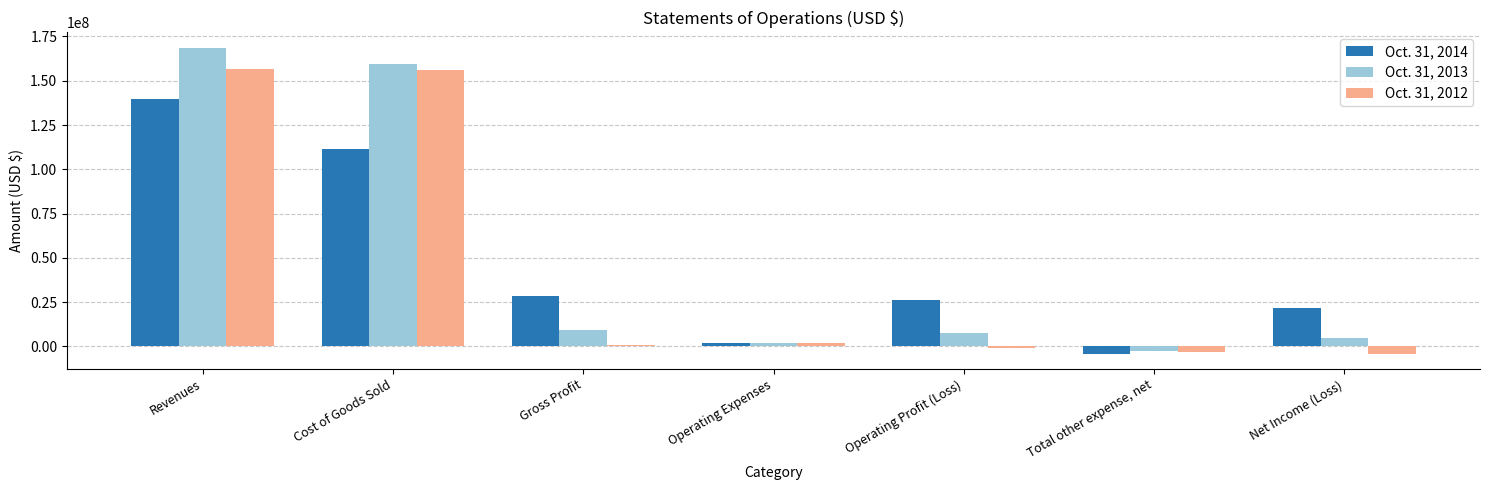

What is the difference between the Oct. 31, 2012 values at Gross Profit and Operating Expenses?

940887